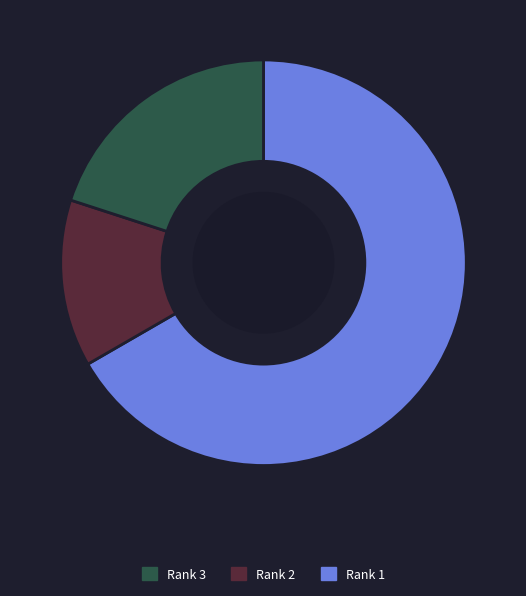

Count the number of slices in the pie.

3